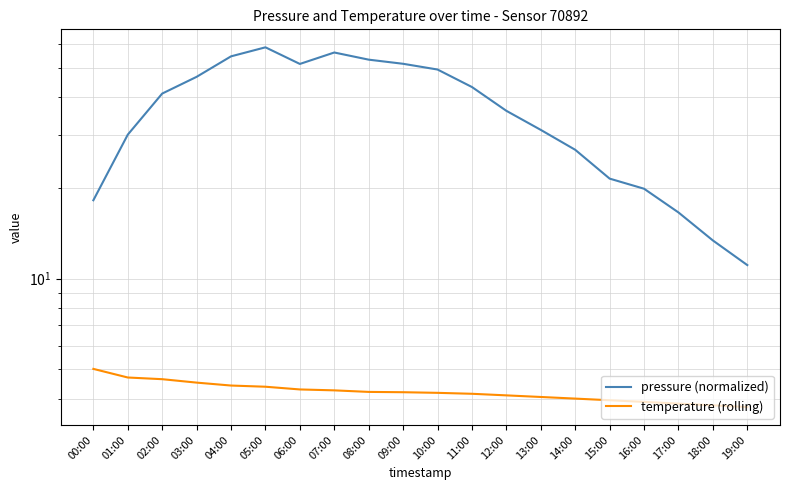

At how many categories does at least one series exceed 36?

11